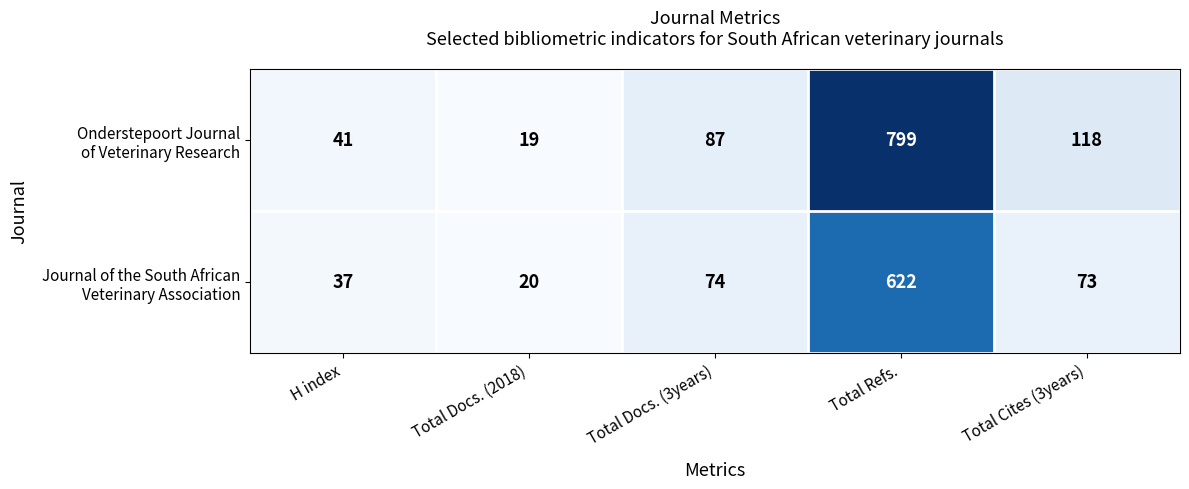

What is the spread (max minus min) of values at H index?

4